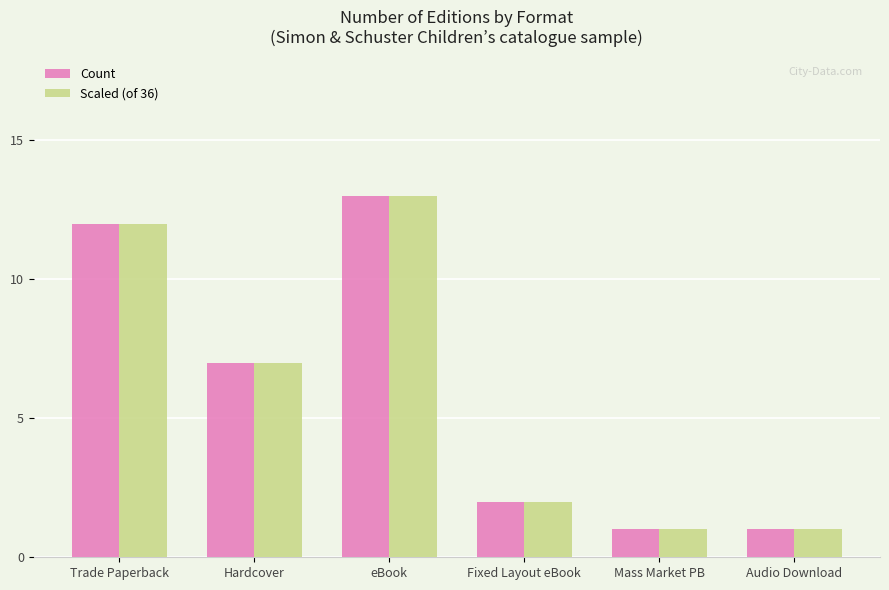

At which label does Count reach its peak?

eBook